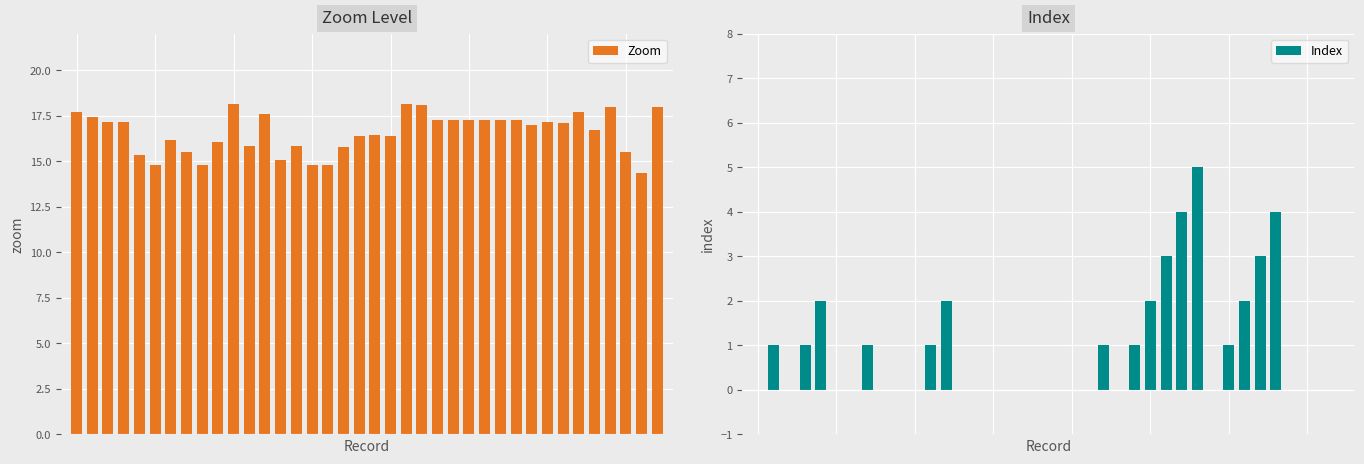

What is the value of the Zoom bar at the 37th from the left?

14.4